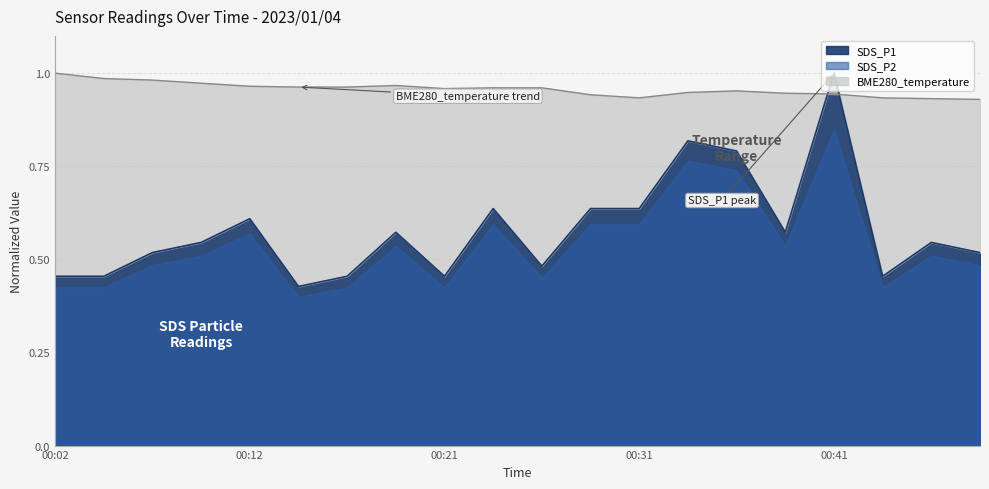

Which has a higher value, 00:04 or 00:34?

00:34